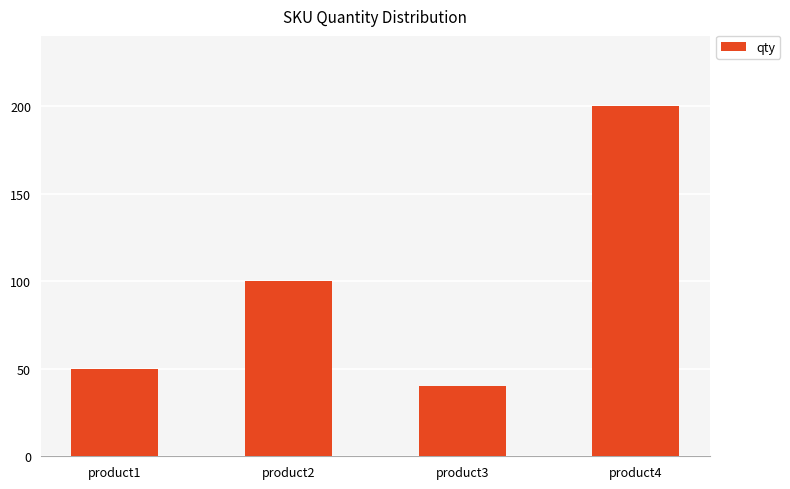

What is the sum of the values at product2 and product1?

150